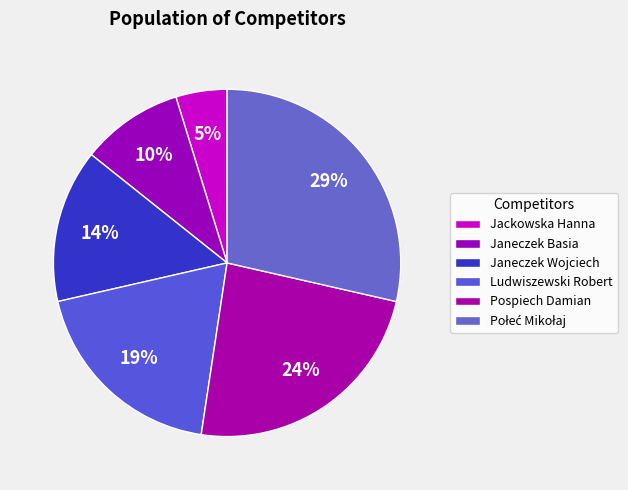

What is the largest slice in the pie chart?

Połeć Mikołaj